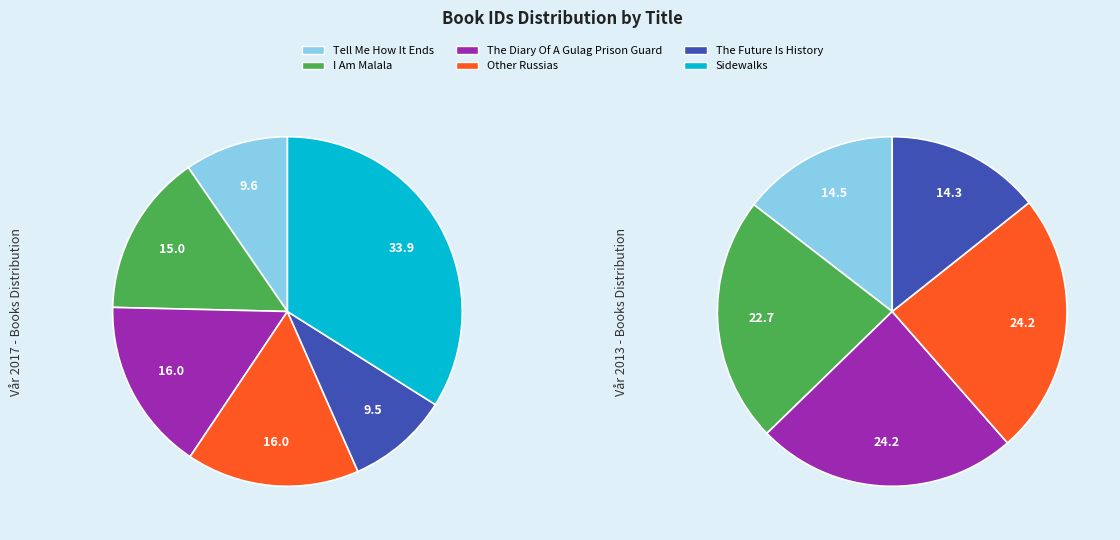

Which has a higher value, I Am Malala or Other Russias?

Other Russias